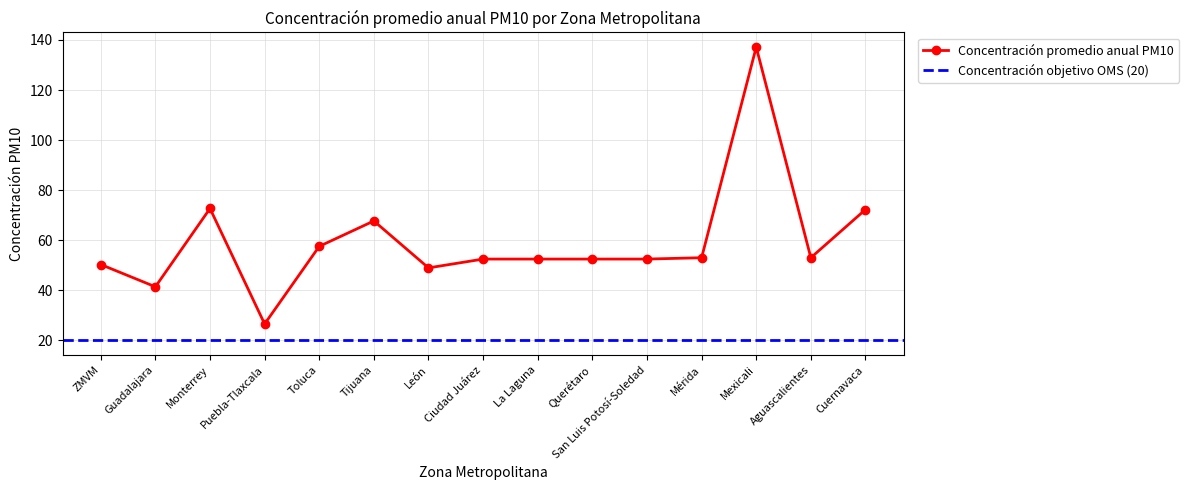

The chart shows a value of 118.0 at Cuernavaca. True or false?

False